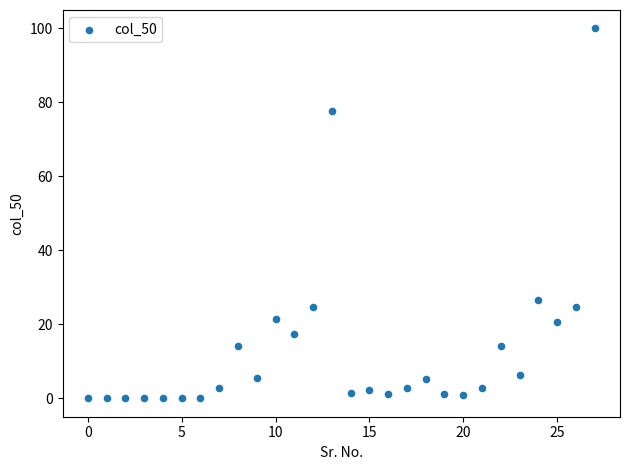

What is the range of Y values (max minus min)?

100.0